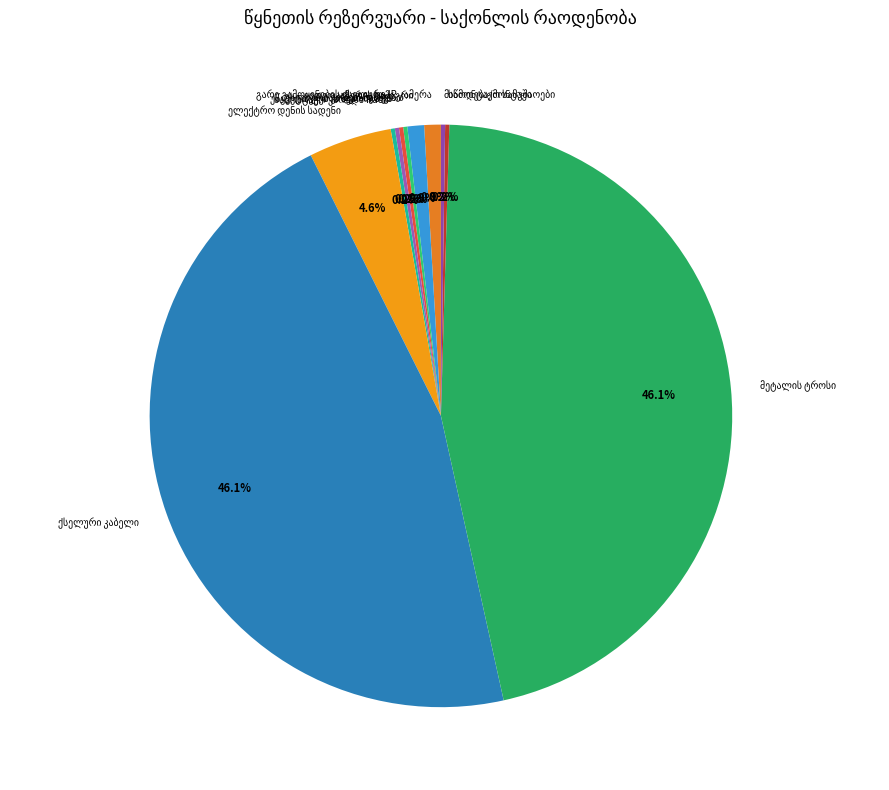

Is there any slice that represents more than half of the pie?

No